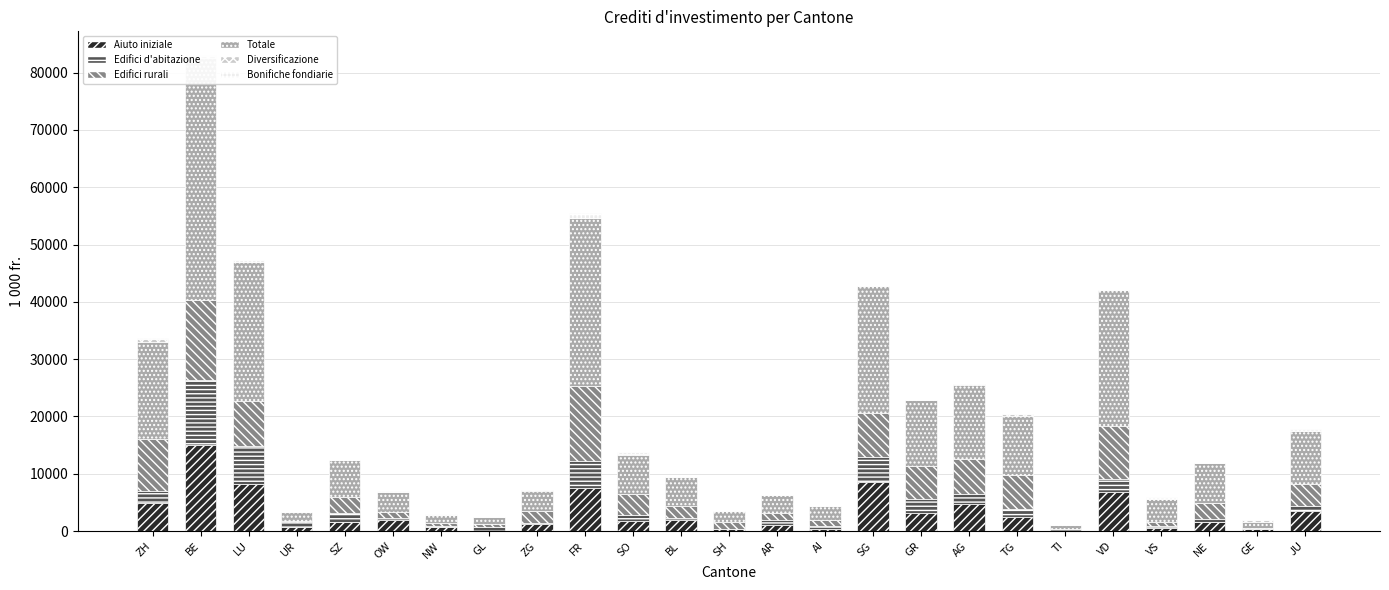

How many values in the Aiuto iniziale series are below 1680?

12